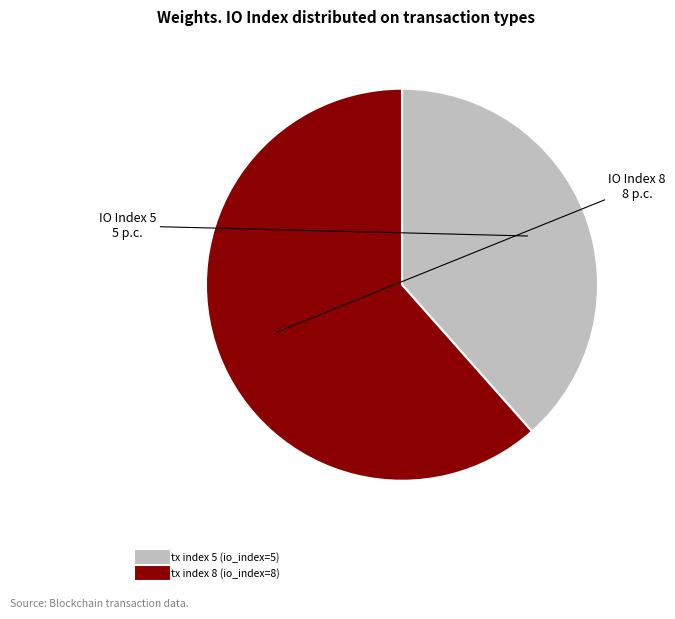

How many slices are in this pie chart?

2